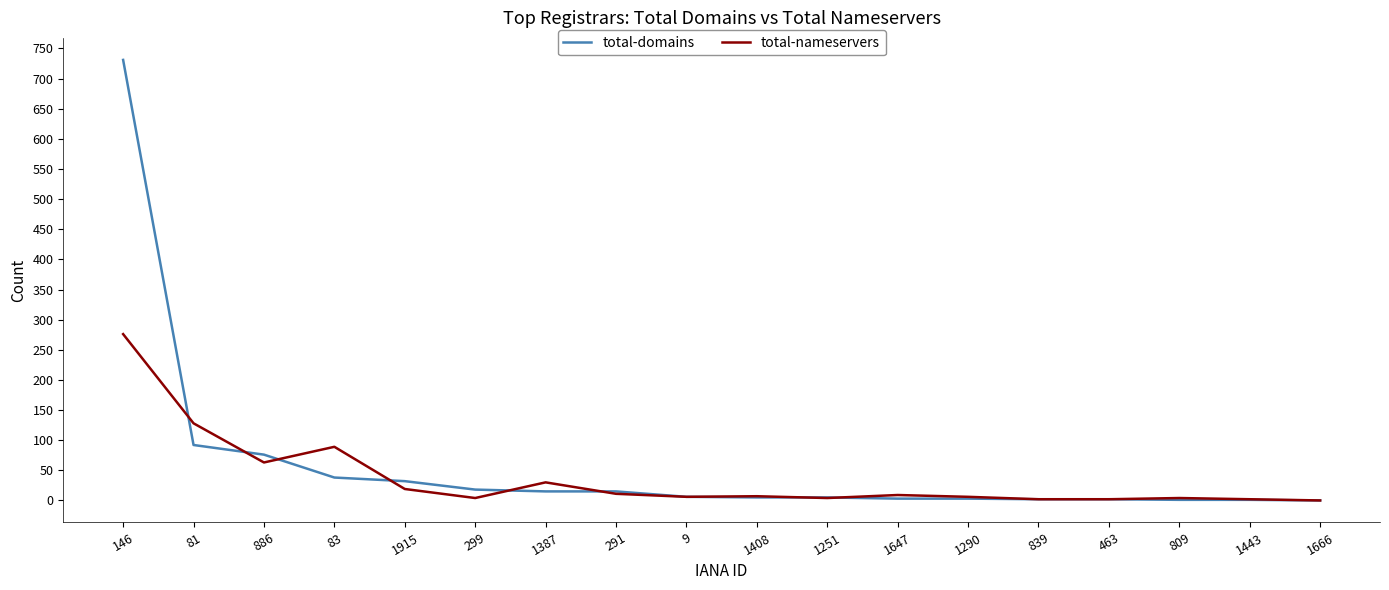

What is the total value across all series at 1647?

12